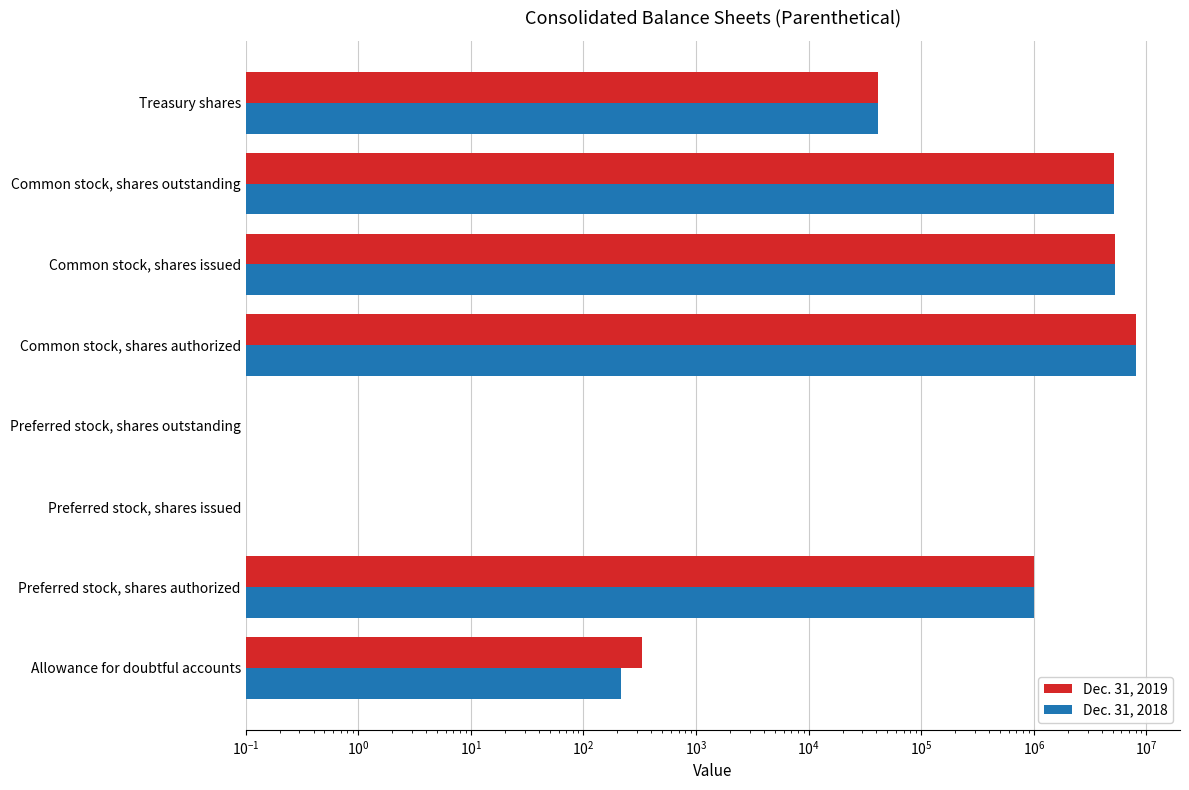

Which series has the widest spread of values?

Dec. 31, 2019